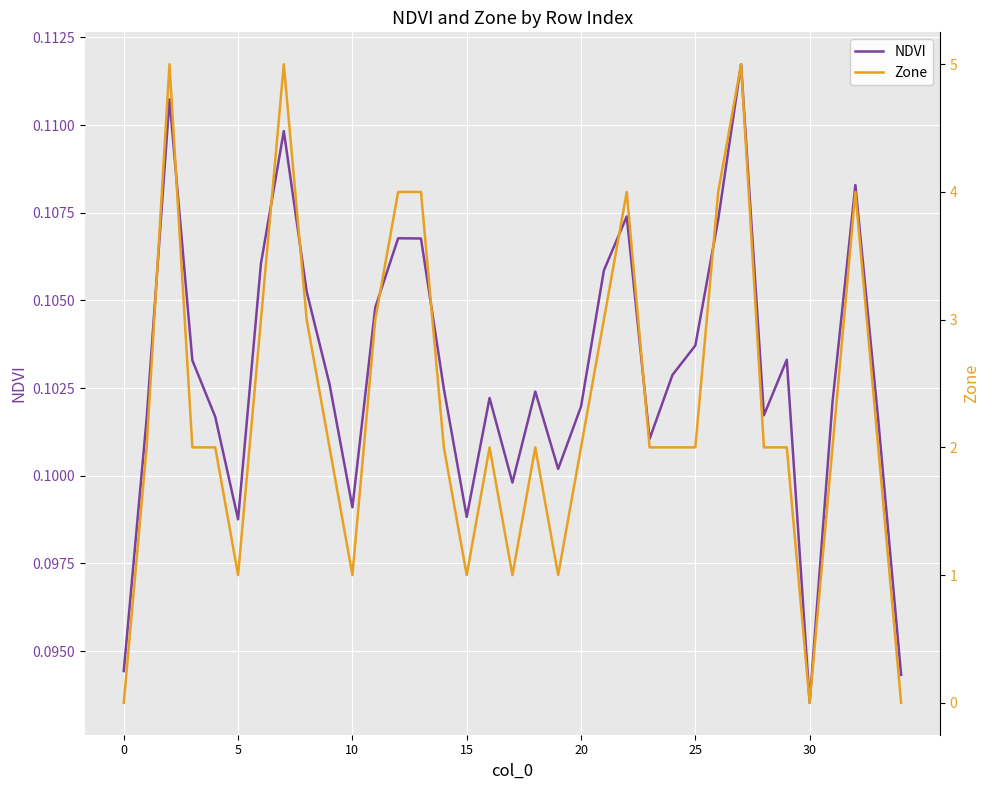

What is the label of the 23rd point from the left?

22